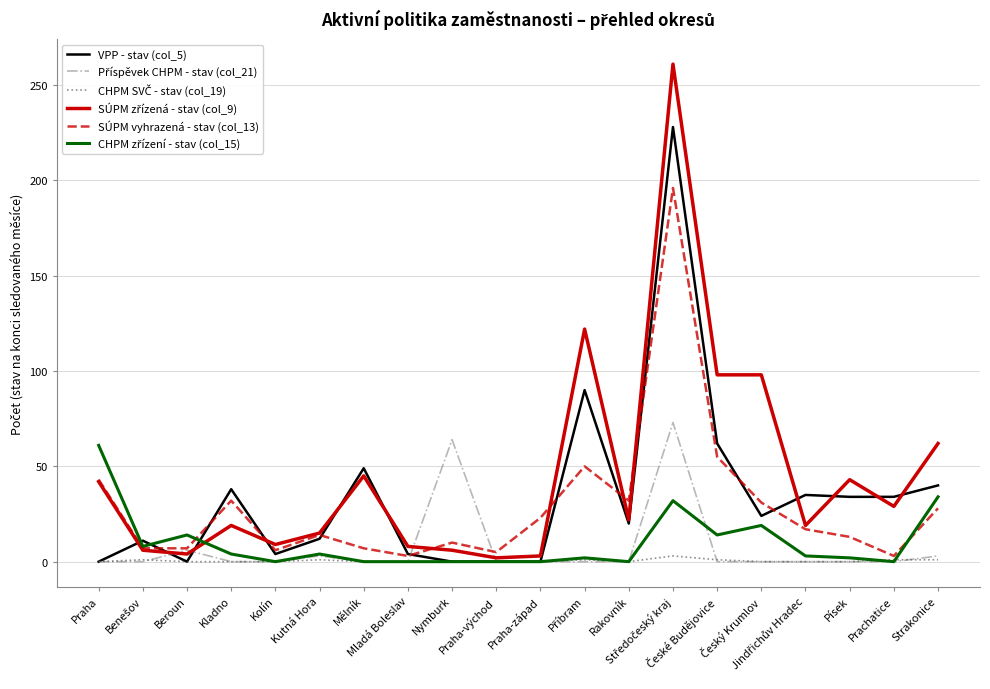

At which category is the sum across all series the highest?

Středočeský kraj